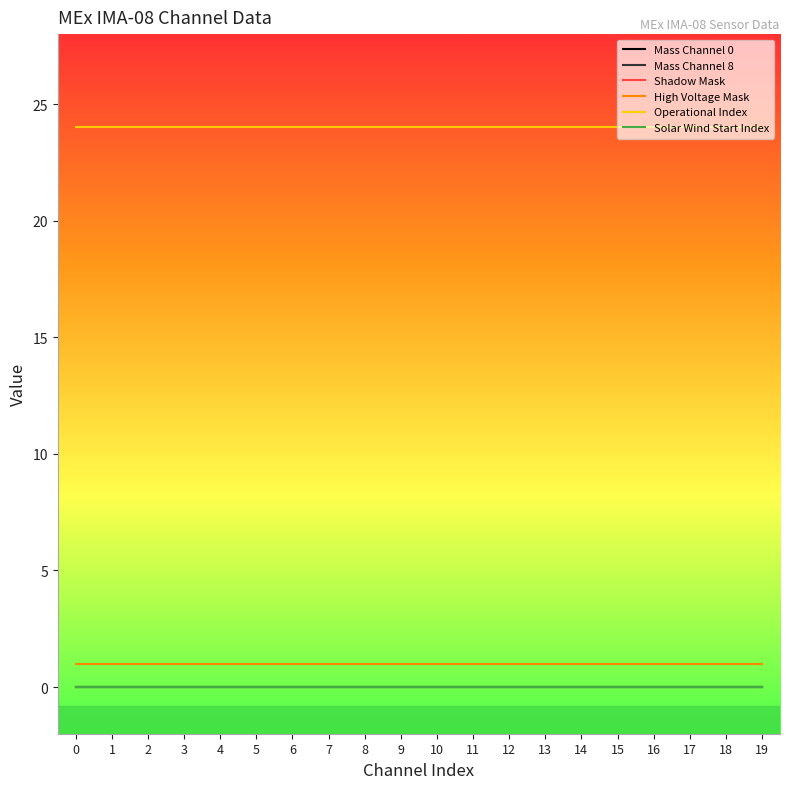

What is the value of the High Voltage Mask point at the 8th from the left?

1